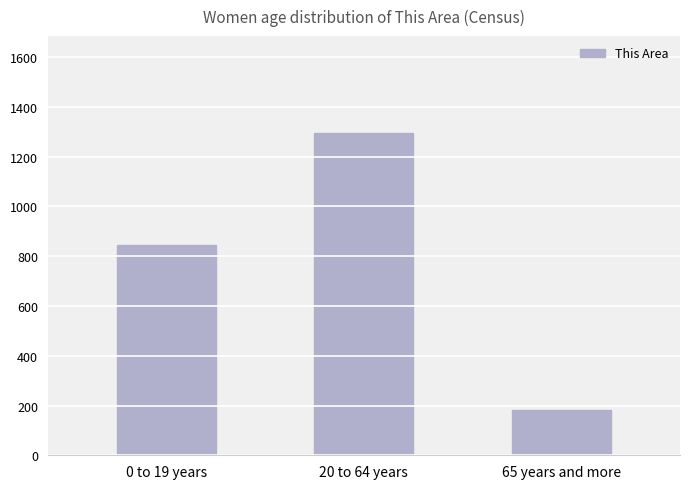

Rank the categories by value from highest to lowest.

20 to 64 years, 0 to 19 years, 65 years and more